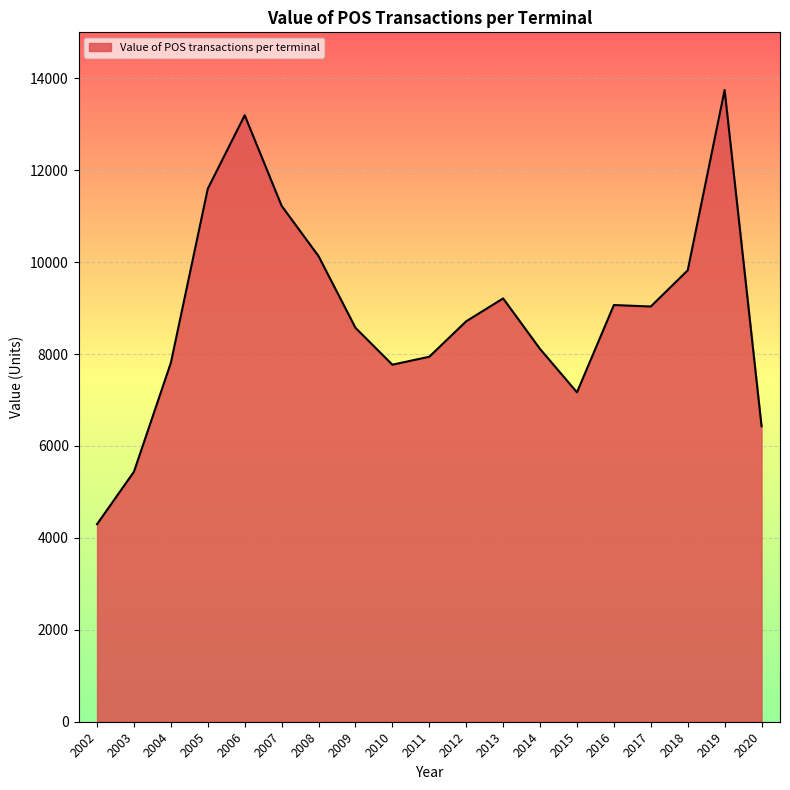

What is the change in value from 2006 to 2013?

-3984.9